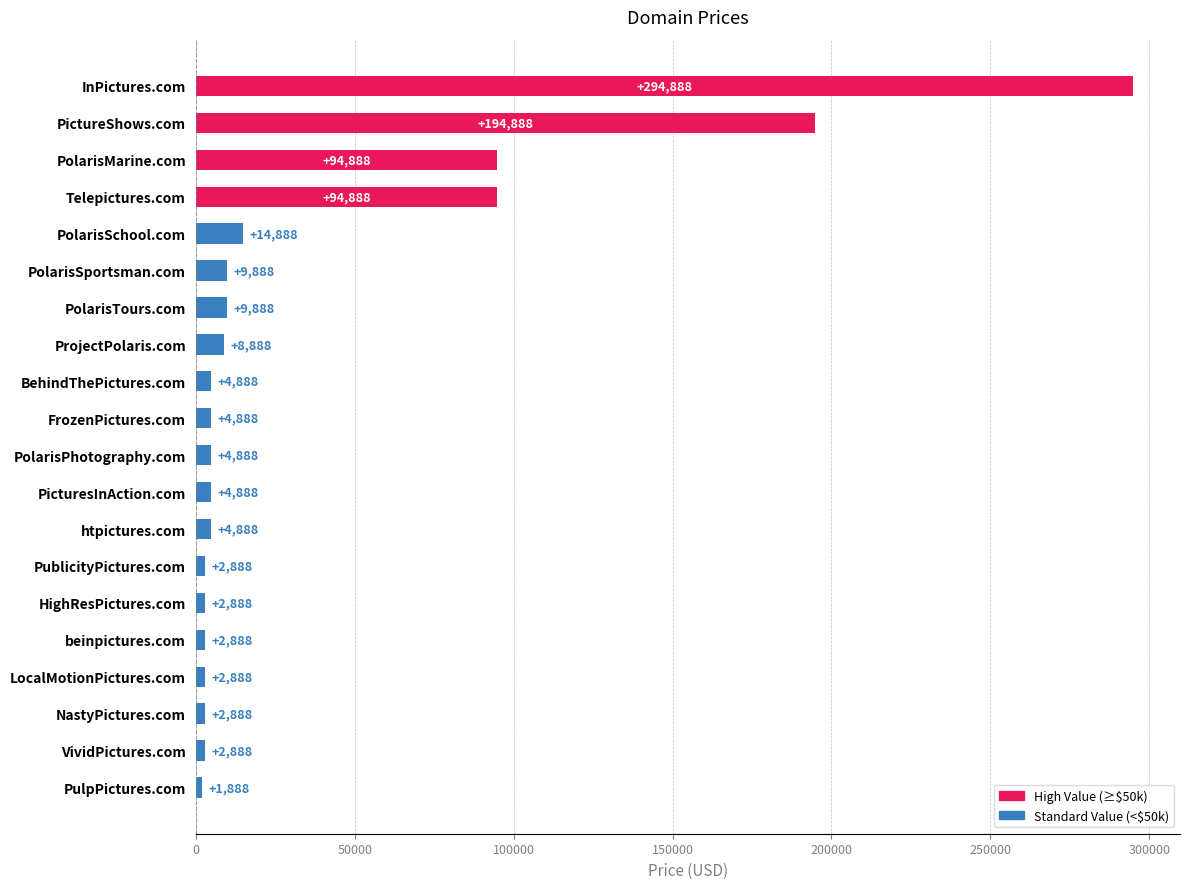

Read the value at Telepictures.com, to the nearest 50.

94900